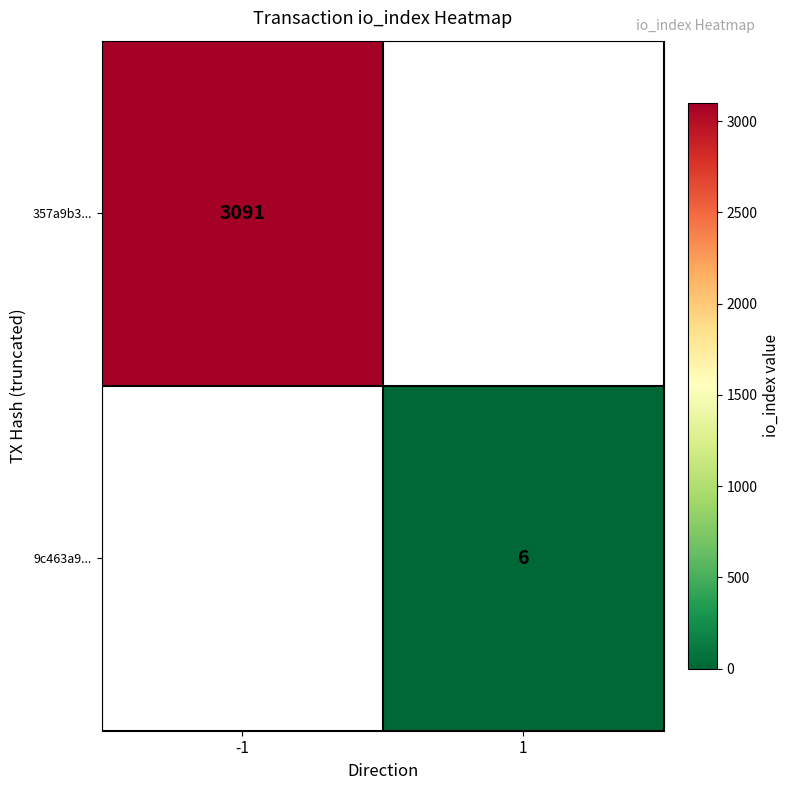

What is the minimum value shown in the chart?

6.0